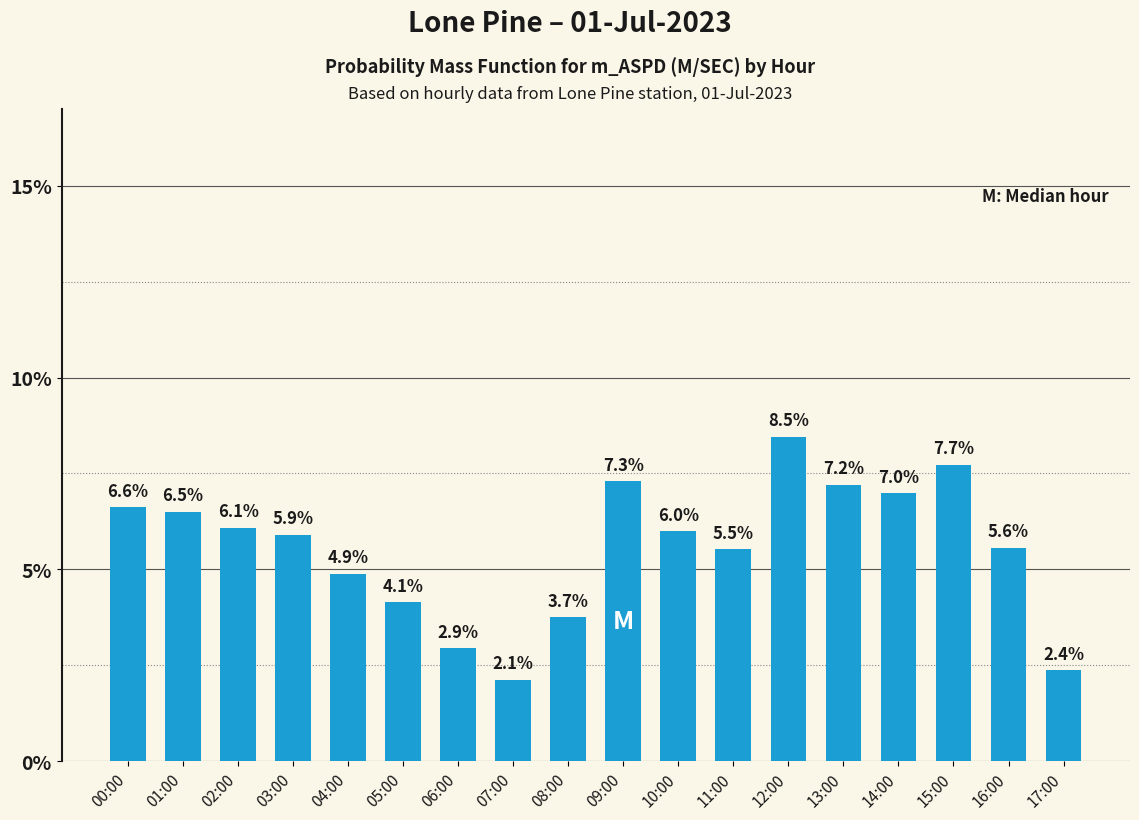

The value at 12:00 is 0.1. True or false?

False